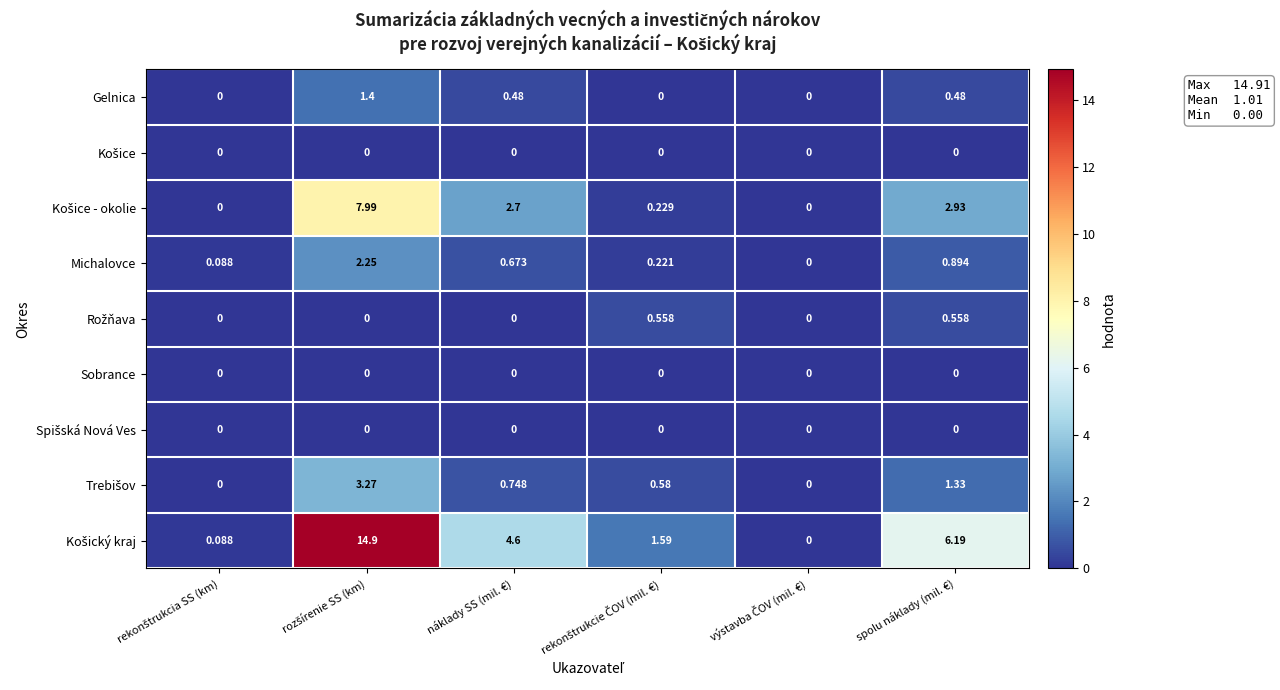

What is the spread (max minus min) of values at rekonštrukcia SS (km)?

0.1